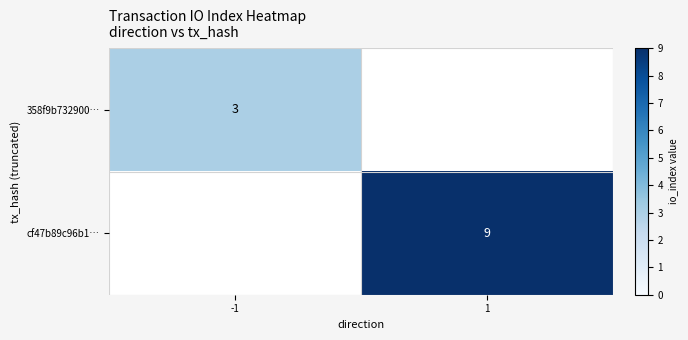

The 358f9b732900… series shows 4 at -1. True or false?

False